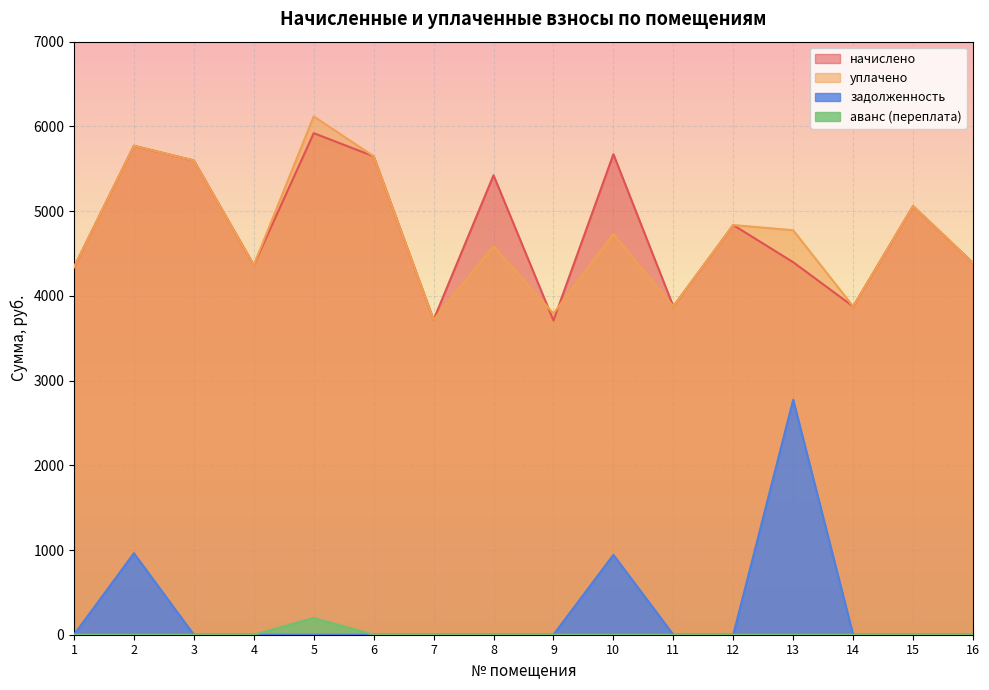

What is the difference between the maximum and minimum values in the аванс (переплата) series?

197.3